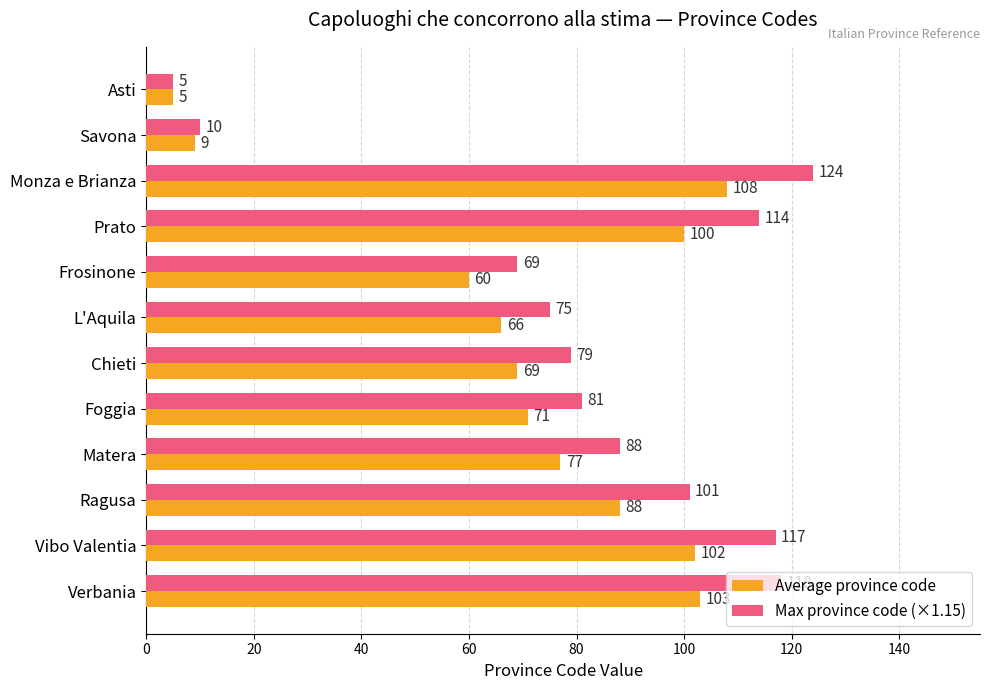

What is the average value of the Max province code (×1.15) series?

82